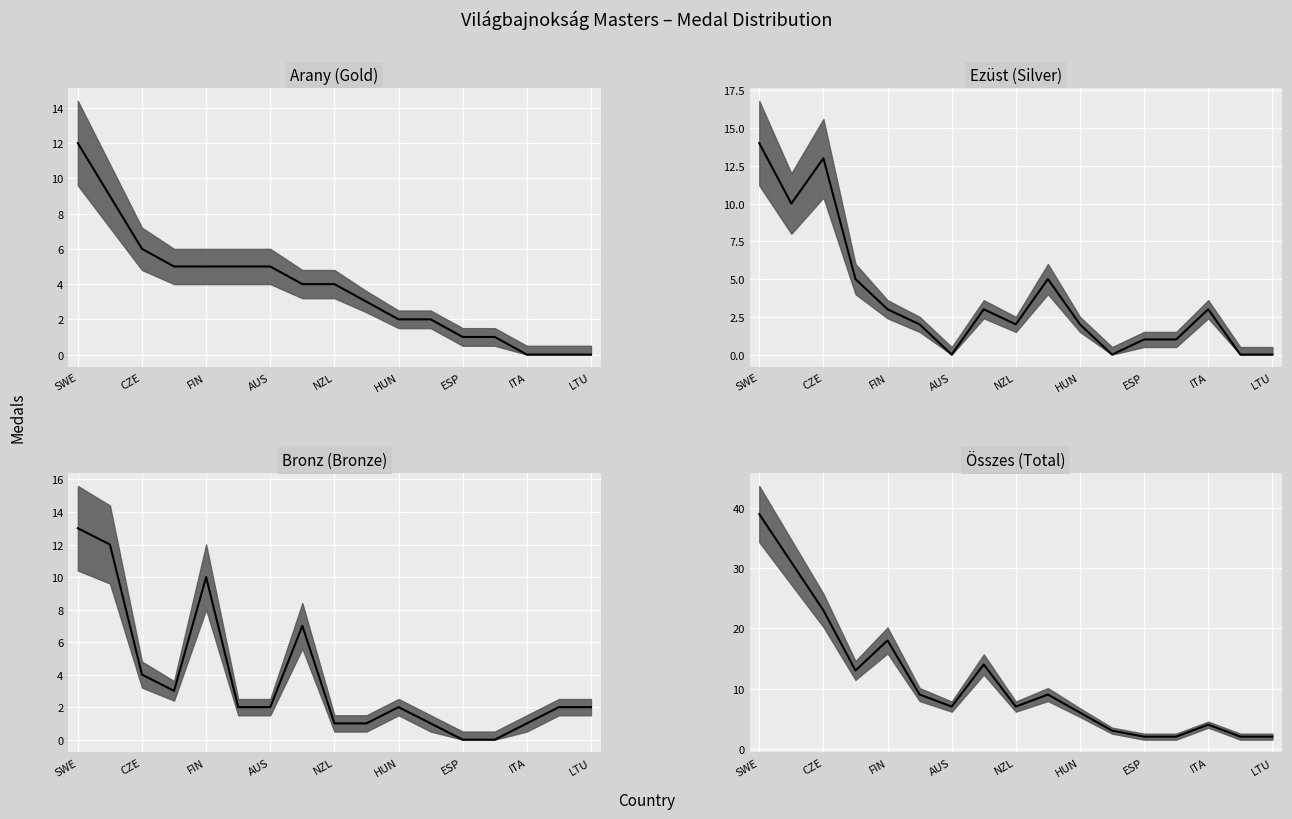

True or false: Összes (Total) median and Ezüst (Silver) median intersect in this chart.

False